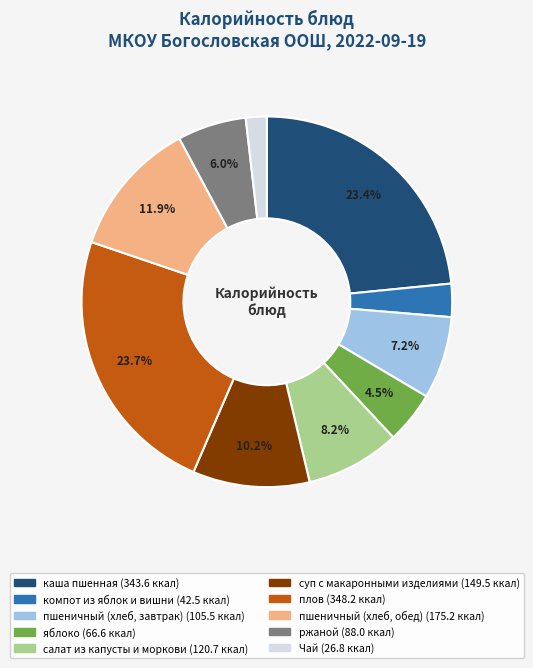

To the nearest percent, what is the average slice percentage?

10%